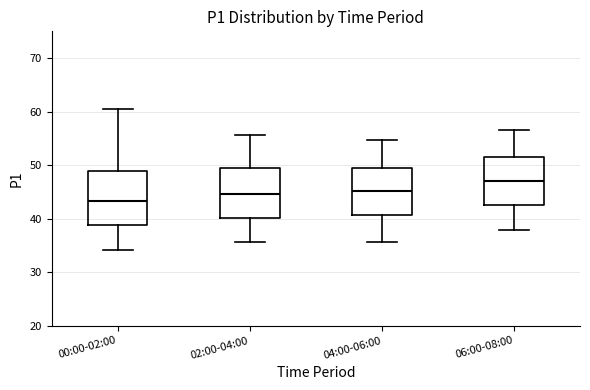

Where is the lower edge of the box for 04:00-06:00 on the y-axis? The values are not printed on the chart, so give them approximately, as read against the axis.

41